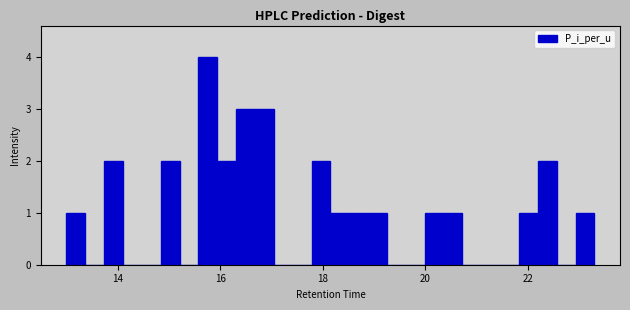

Around what value on the x-axis is the tallest bar? Give the approximate position of its centre, as read against the axis.

15.8